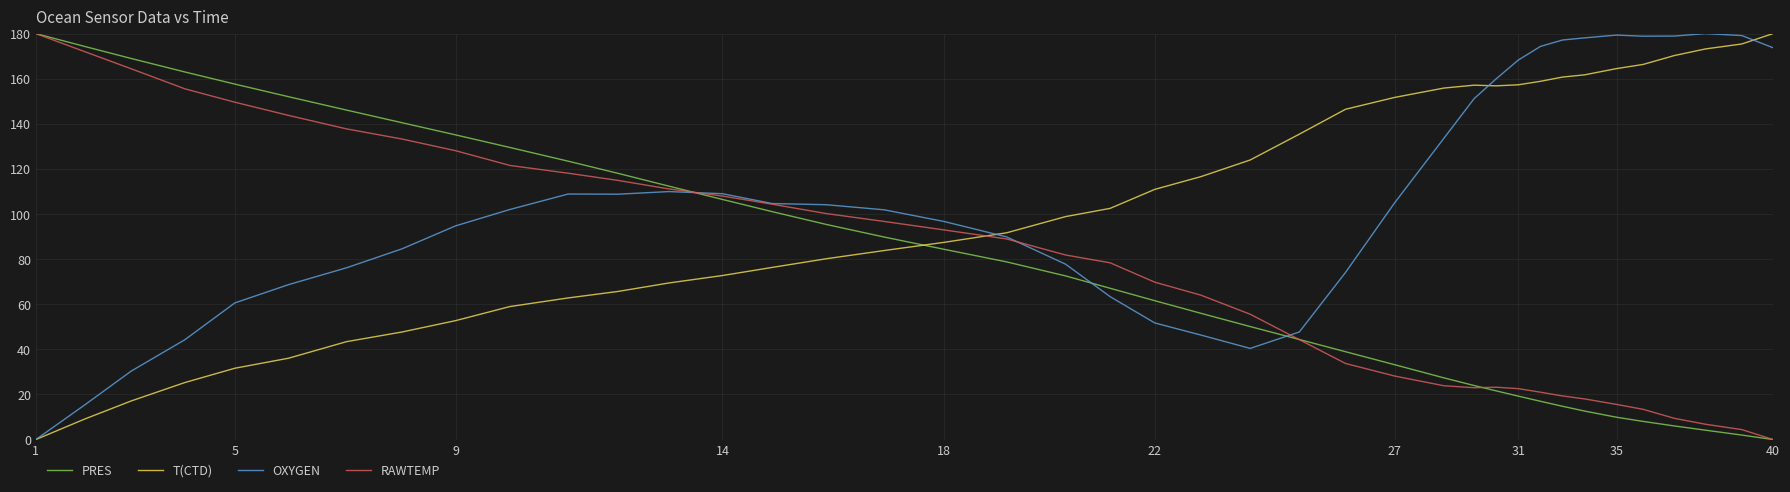

True or false: PRES and OXYGEN intersect in this chart.

True